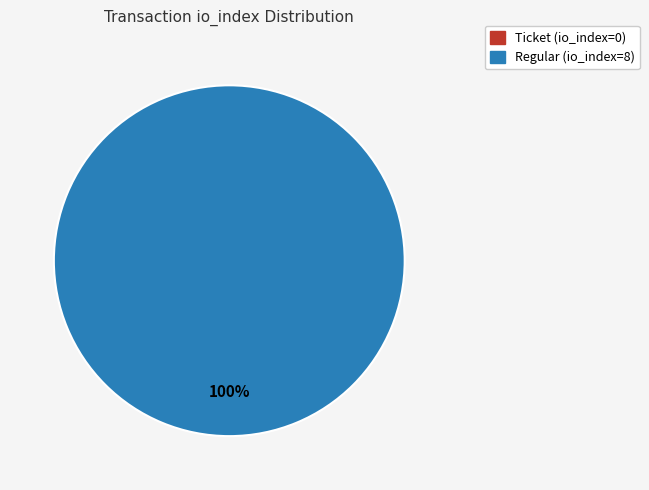

Is it true that Ticket (io_index=0) is 1% of the pie?

False